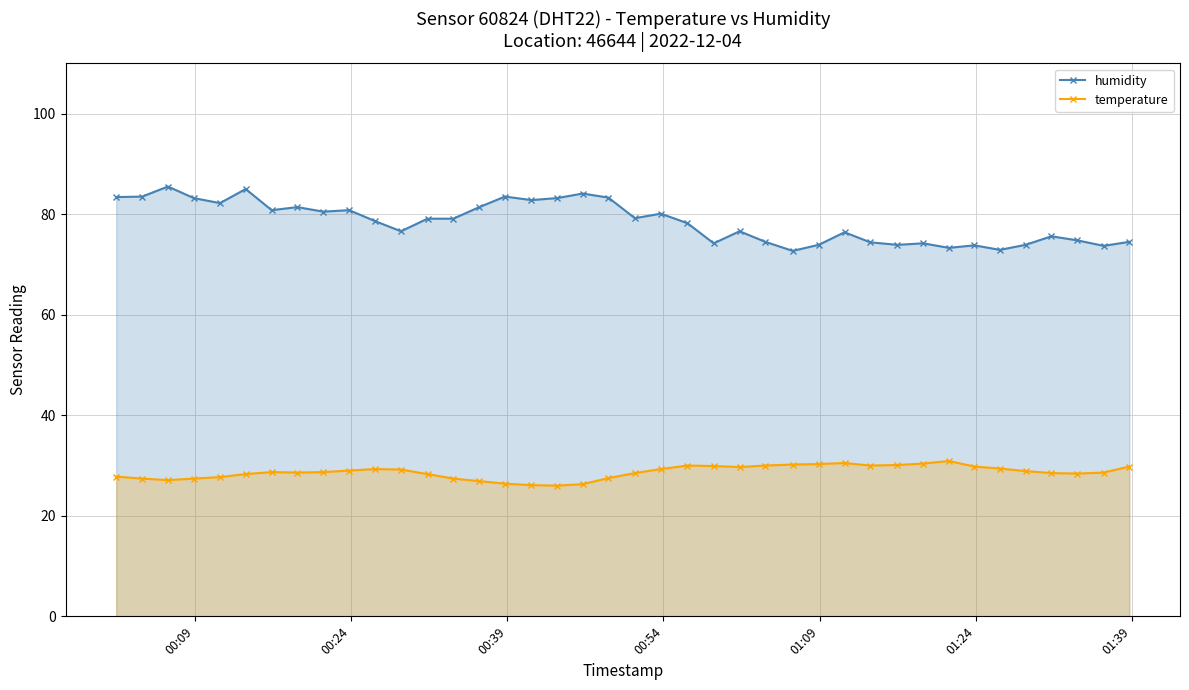

Which series has the widest spread of values?

humidity